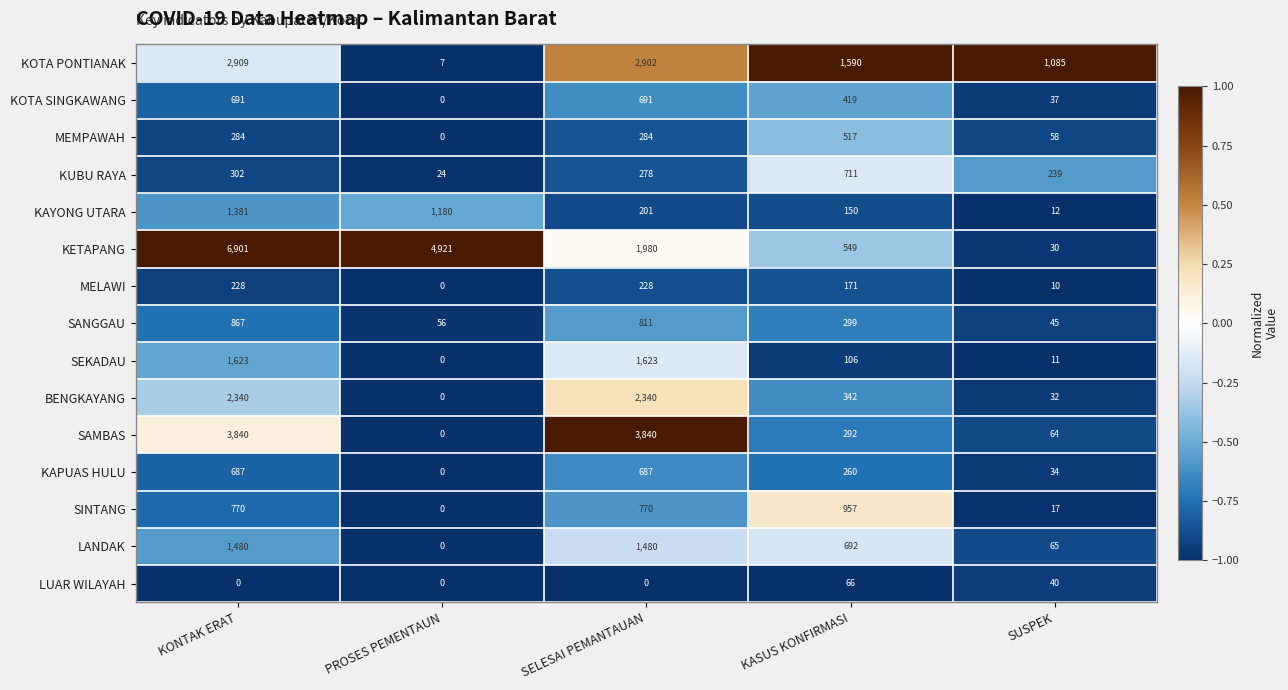

At how many categories does at least one series exceed 3690?

3